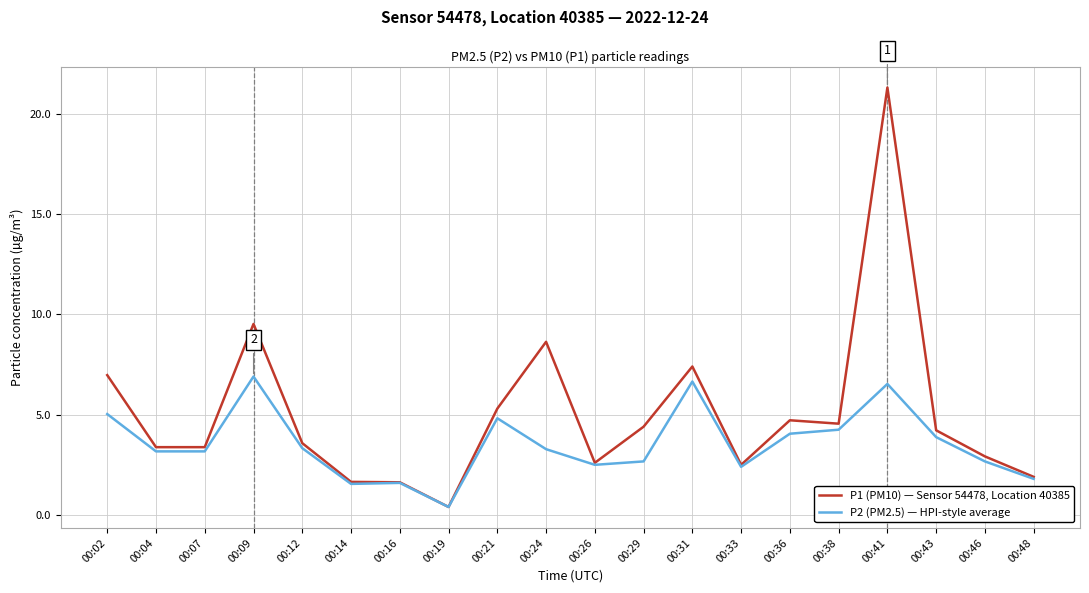

How many categories are shown in the chart?

20